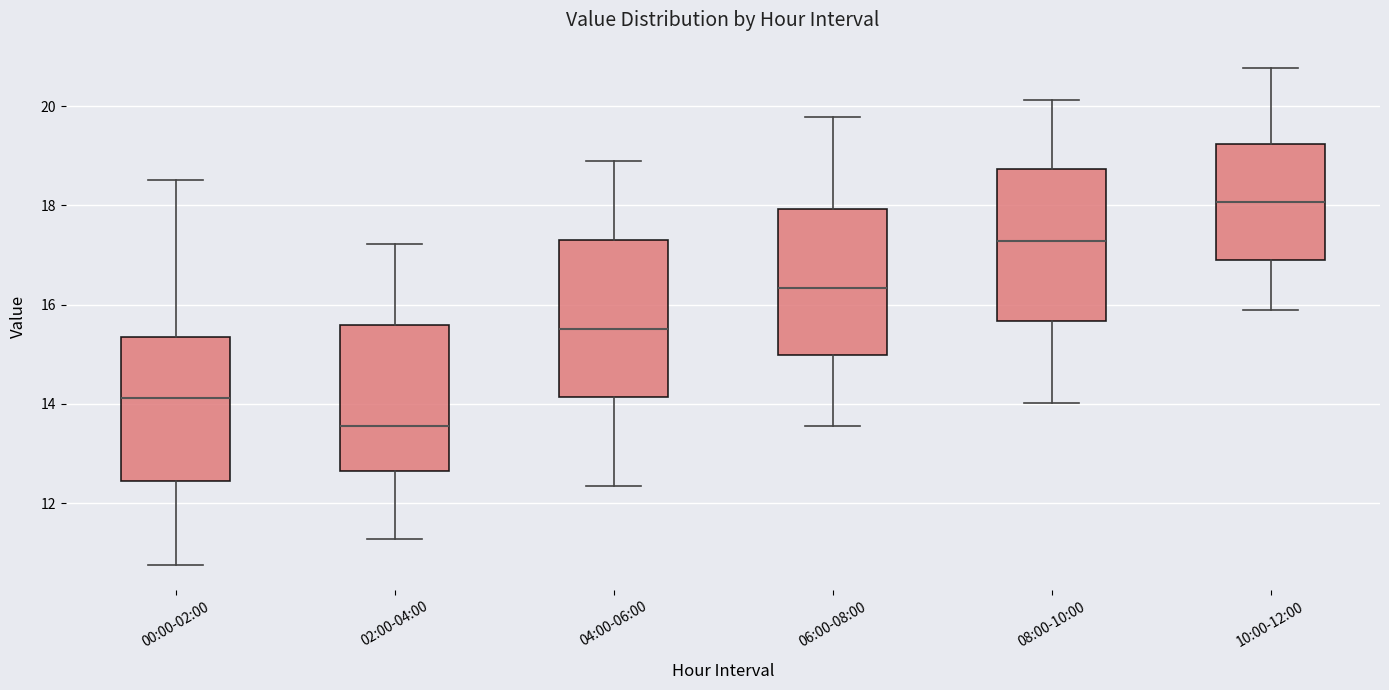

Reading left to right, read every box against the y-axis: the position of its median line, the range the box covers, and the ends of its whiskers. The values are not printed on the chart, so give them approximately, as read against the axis.

00:00-02:00: median 14.2, box 12.4 to 15.4, whiskers 10.8 to 18.6
02:00-04:00: median 13.6, box 12.6 to 15.6, whiskers 11.2 to 17.2
04:00-06:00: median 15.6, box 14.2 to 17.4, whiskers 12.4 to 19.0
06:00-08:00: median 16.4, box 15.0 to 18.0, whiskers 13.6 to 19.8
08:00-10:00: median 17.2, box 15.6 to 18.8, whiskers 14.0 to 20.2
10:00-12:00: median 18.0, box 17.0 to 19.2, whiskers 15.8 to 20.8